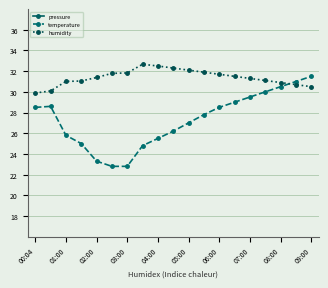

List the series in order of their peak value, lowest first.

pressure, temperature, humidity